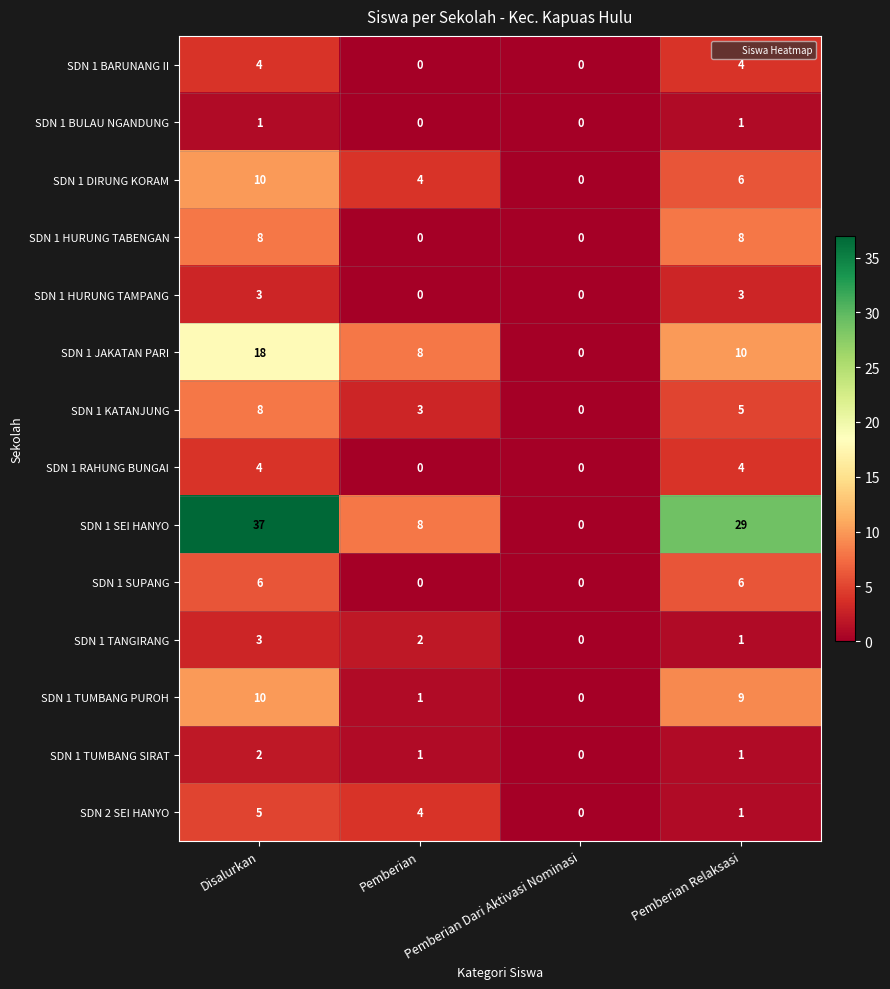

Count the number of data series in this chart.

14